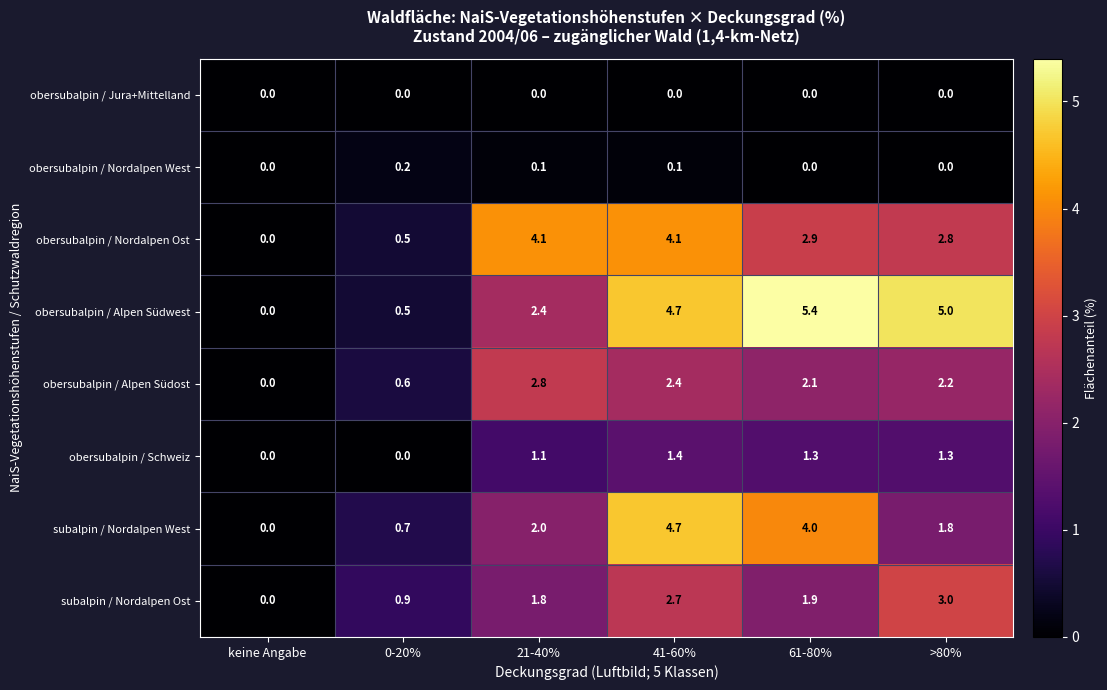

What value does the obersubalpin / Alpen Südost series have at 61-80%?

2.1